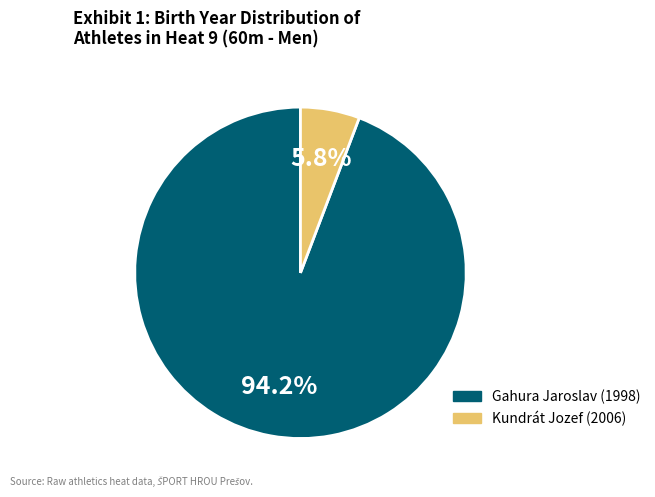

Rank the categories by value from highest to lowest.

Gahura Jaroslav, Kundrát Jozef